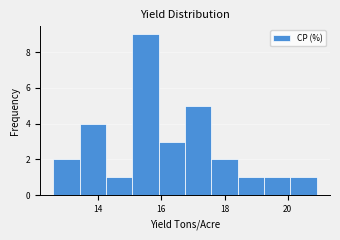

Reading left to right, transcribe this chart: for each bar, give the range it covers on the x-axis and its height. Neither the bar edges nor the heights are printed on the chart, so give them approximately, as read against the axes.

12.6 to 13.4: 2
13.4 to 14.2: 4
14.2 to 15.0: 1
15.0 to 16.0: 9
16.0 to 16.8: 3
16.8 to 17.6: 5
17.6 to 18.4: 2
18.4 to 19.2: 1
19.2 to 20.0: 1
20.0 to 21.0: 1